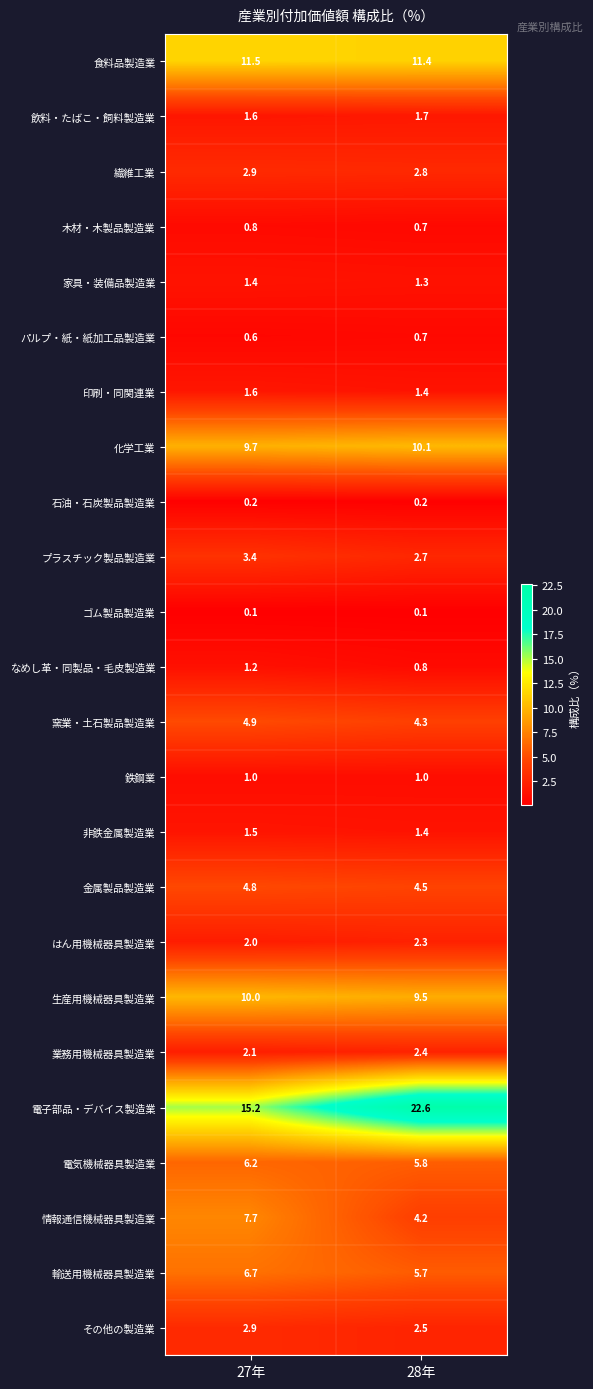

At how many categories does at least one series exceed 16?

1